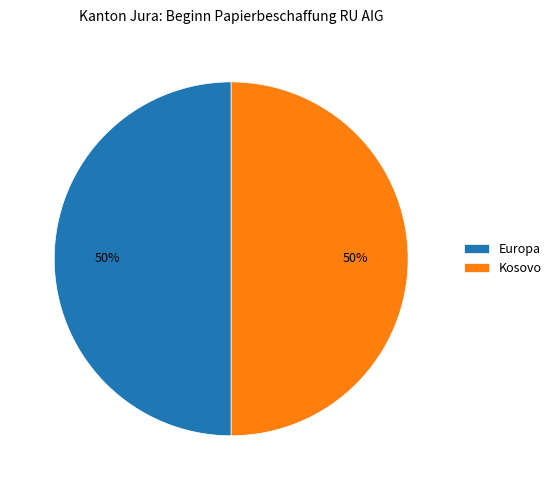

To the nearest percent, what is the average slice percentage?

50%